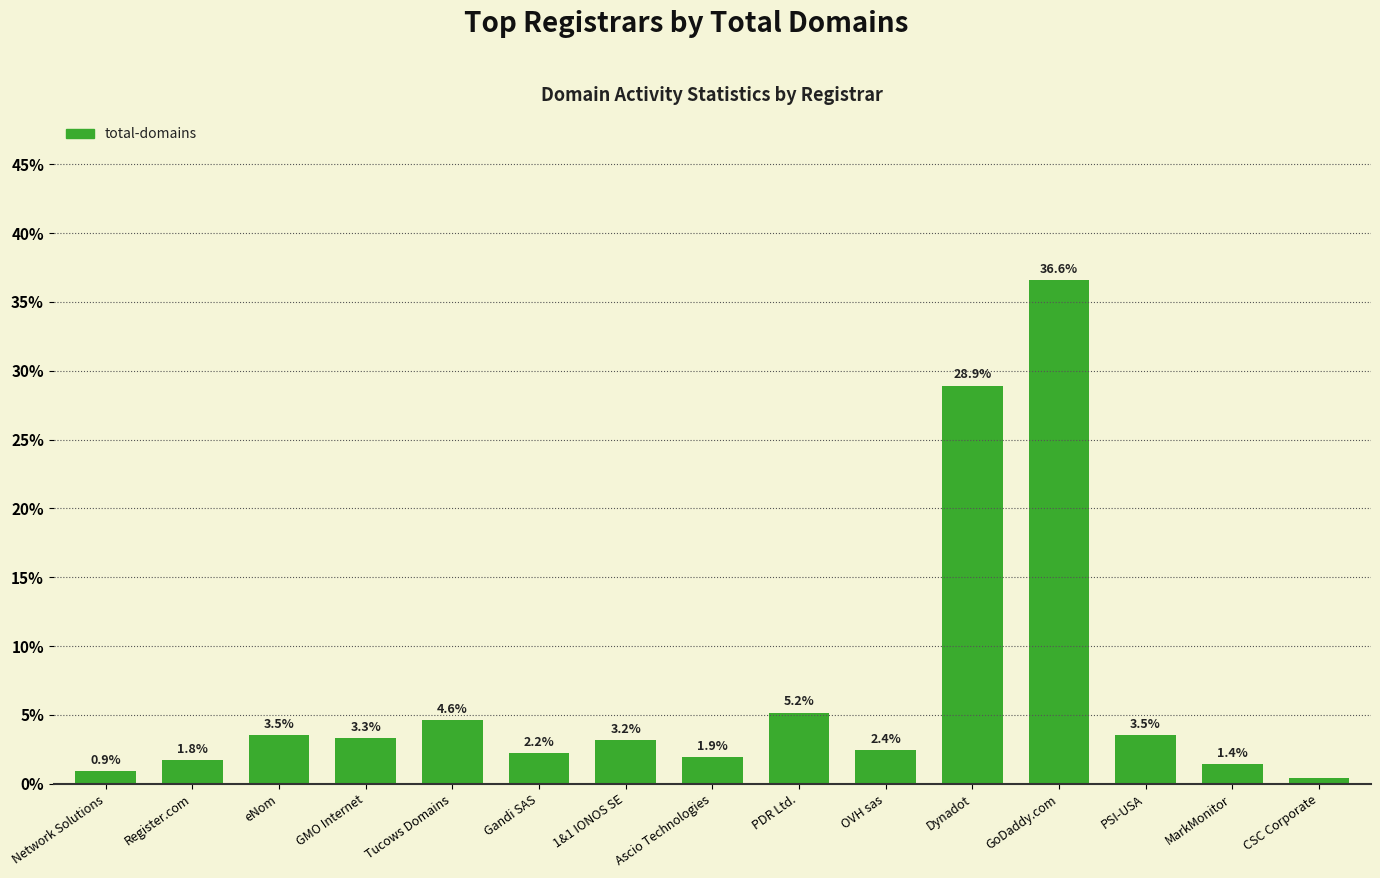

How many categories are shown in the chart?

15